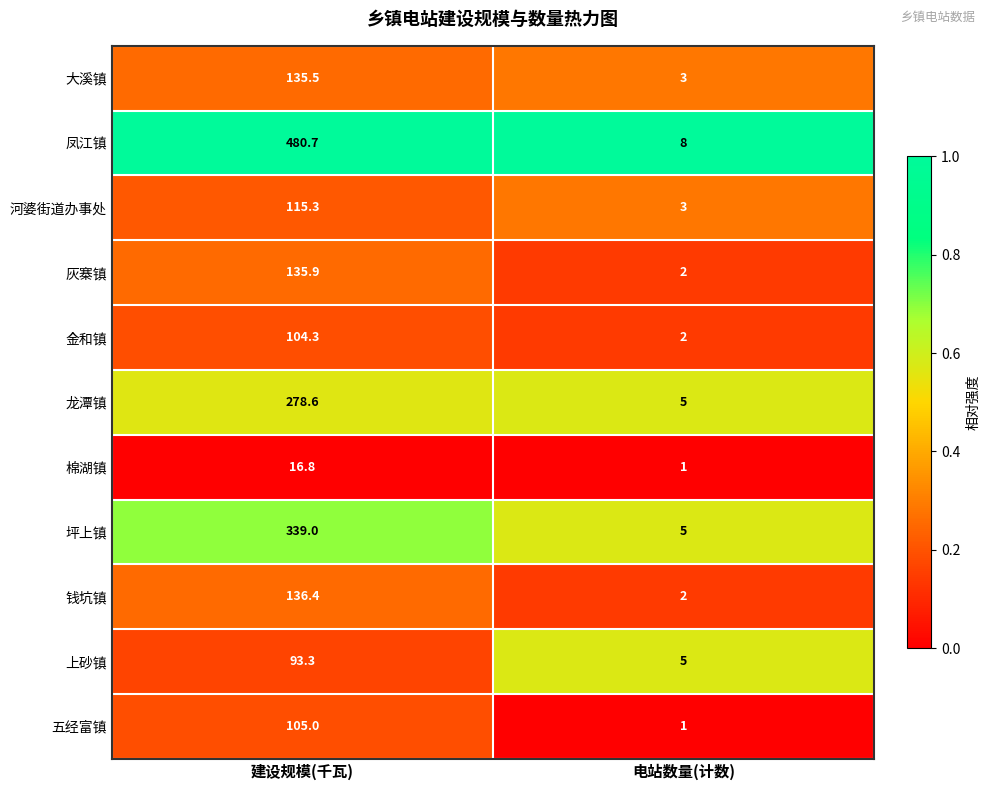

At 建设规模(千瓦), list the series in order from smallest to largest.

棉湖镇, 上砂镇, 金和镇, 五经富镇, 河婆街道办事处, 大溪镇, 灰寨镇, 钱坑镇, 龙潭镇, 坪上镇, 凤江镇